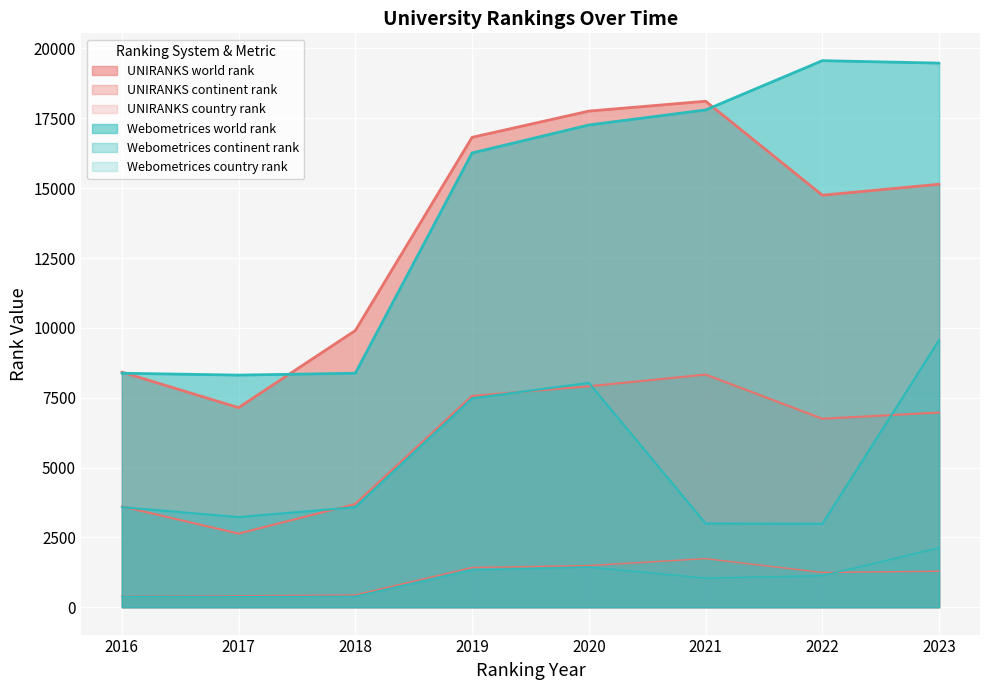

The value of UNIRANKS world rank at 2017 is 1998. True or false?

False